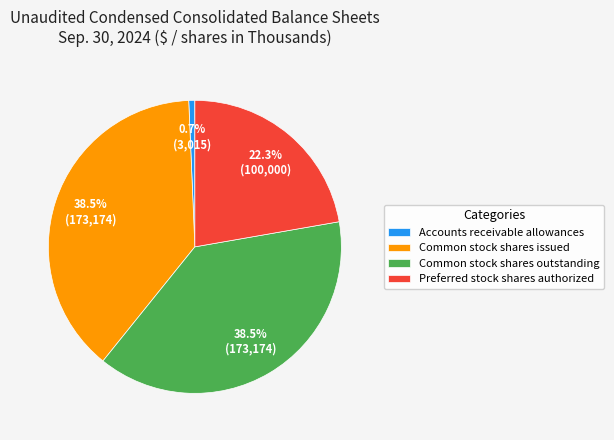

Is Accounts receivable allowances the majority of the pie?

No